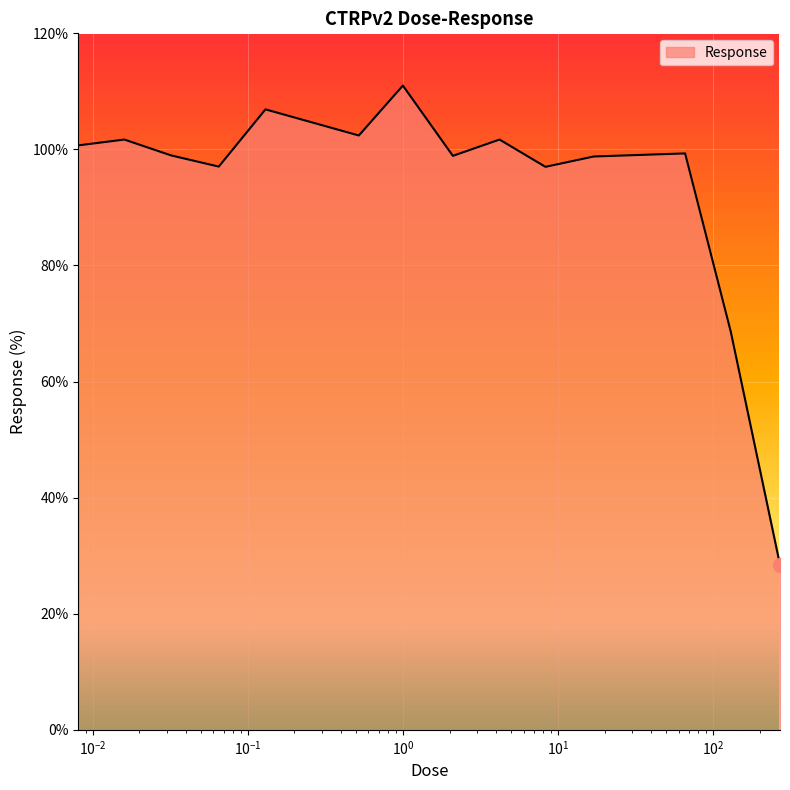

What is the difference between the maximum and minimum values?

82.6